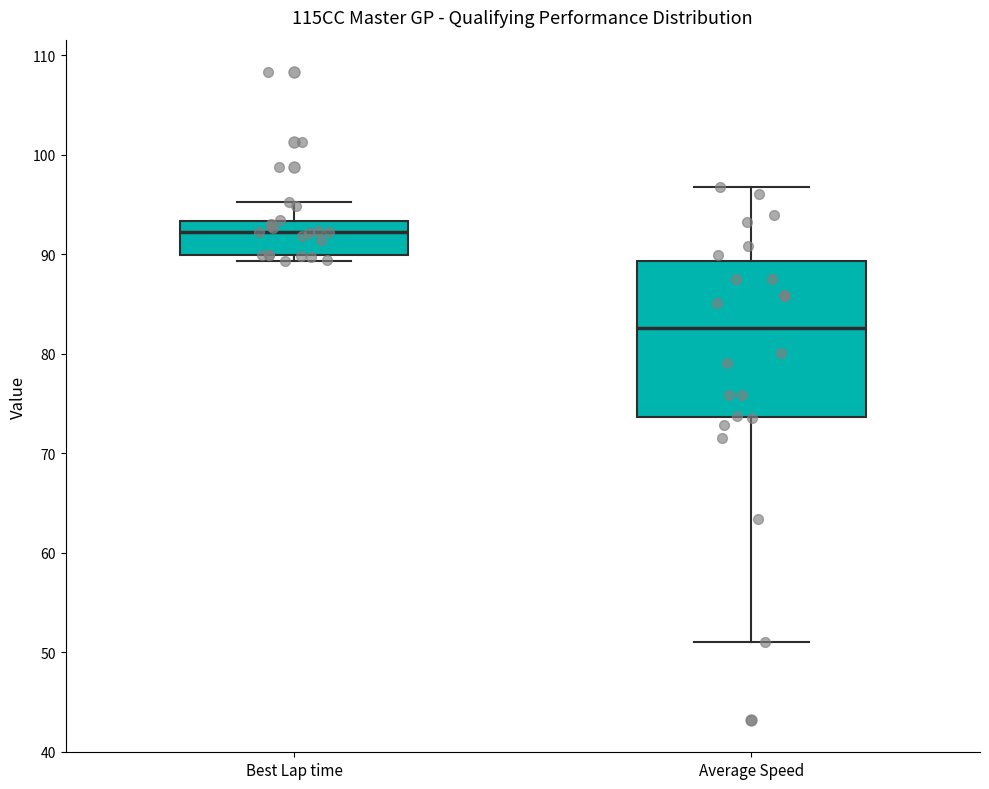

Reading left to right, read every box against the y-axis: the position of its median line, the range the box covers, and the ends of its whiskers. The values are not printed on the chart, so give them approximately, as read against the axis.

Best Lap time: median 92, box 90 to 93, whiskers 89 to 95
Average Speed: median 83, box 74 to 89, whiskers 51 to 97